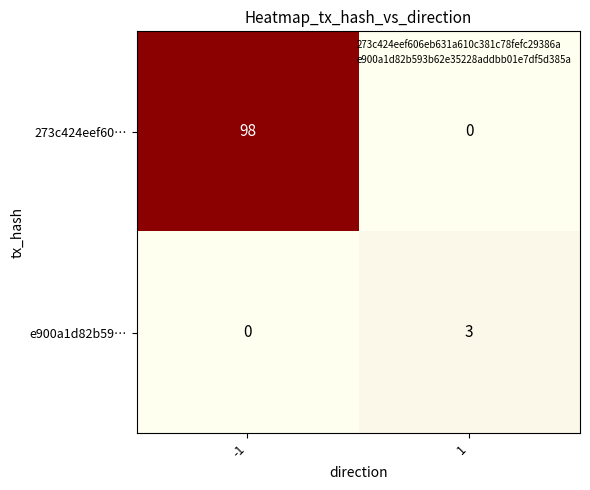

What is the difference between the highest and lowest values at -1?

98